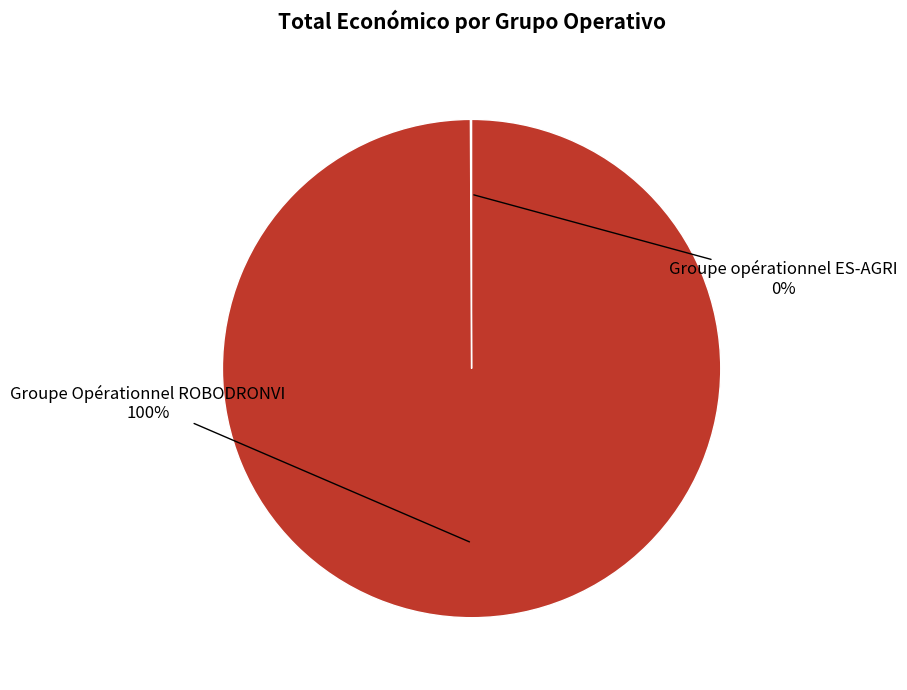

Which category has the biggest portion of the pie?

Groupe Opérationnel ROBODRONVI